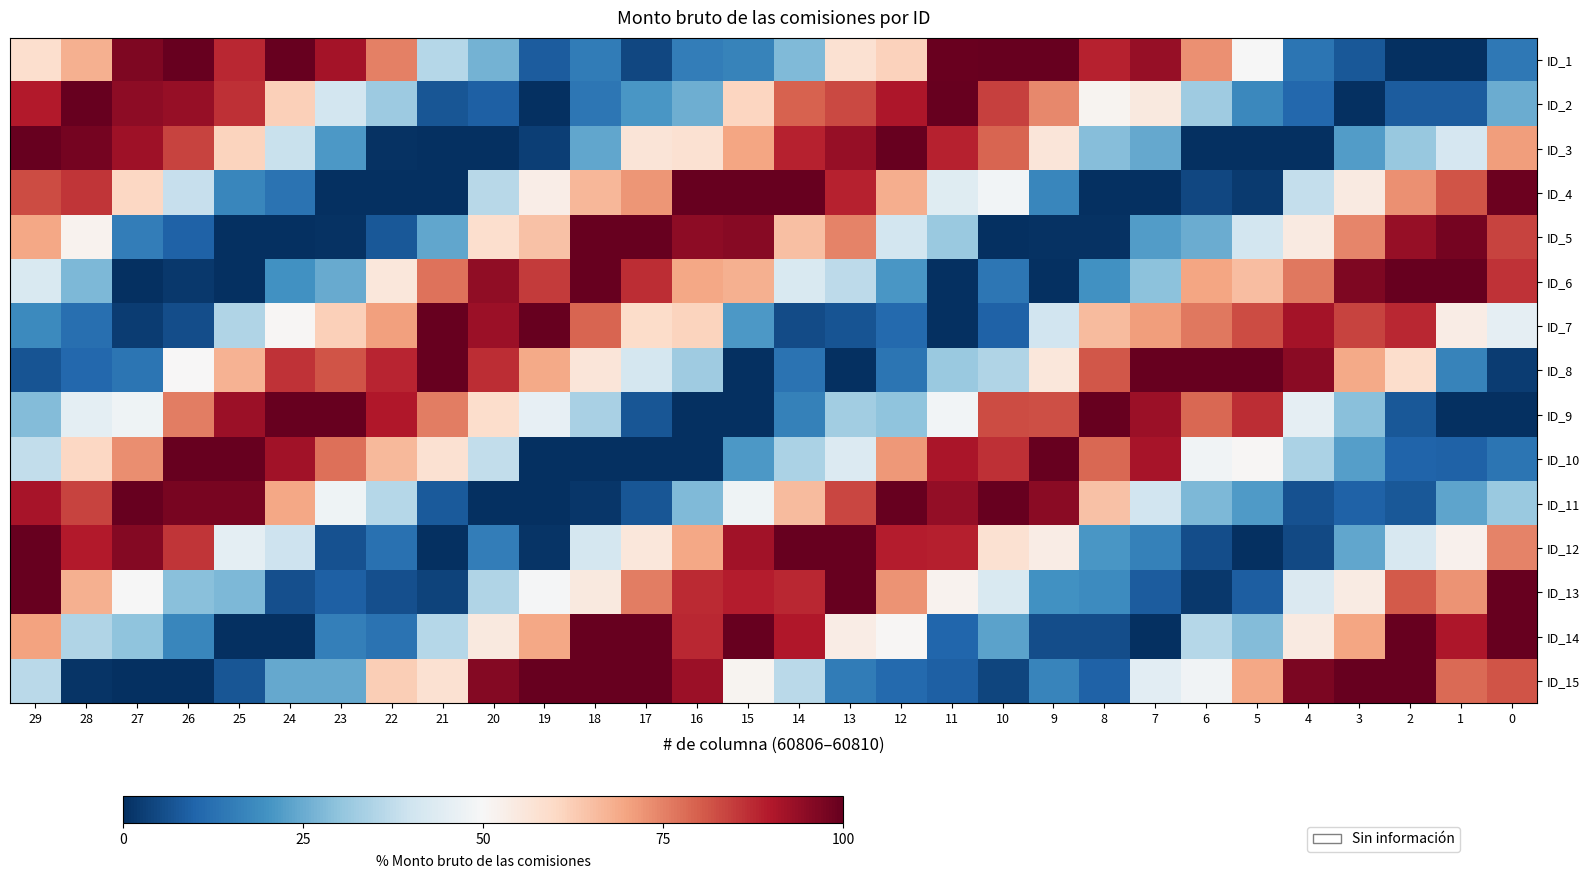

What is the difference between the highest and lowest values at 14?

94.6